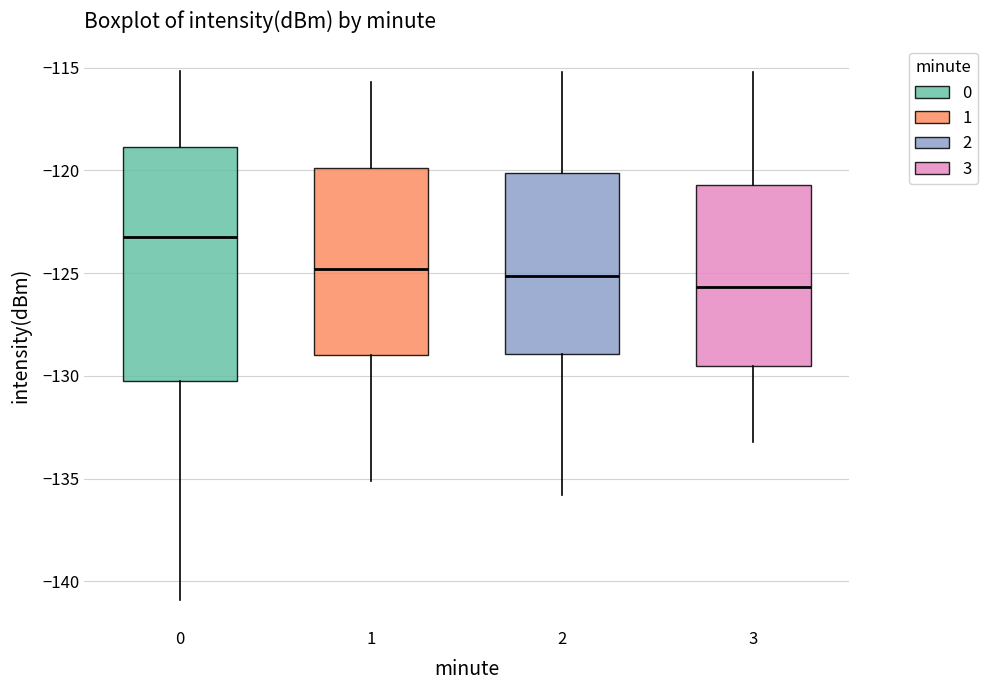

Reading left to right, read every box against the y-axis: the position of its median line, the range the box covers, and the ends of its whiskers. The values are not printed on the chart, so give them approximately, as read against the axis.

0: median -123.5, box -130.0 to -119.0, whiskers -141.0 to -115.0
1: median -125.0, box -129.0 to -120.0, whiskers -135.0 to -115.5
2: median -125.0, box -129.0 to -120.0, whiskers -136.0 to -115.0
3: median -125.5, box -129.5 to -120.5, whiskers -133.0 to -115.0